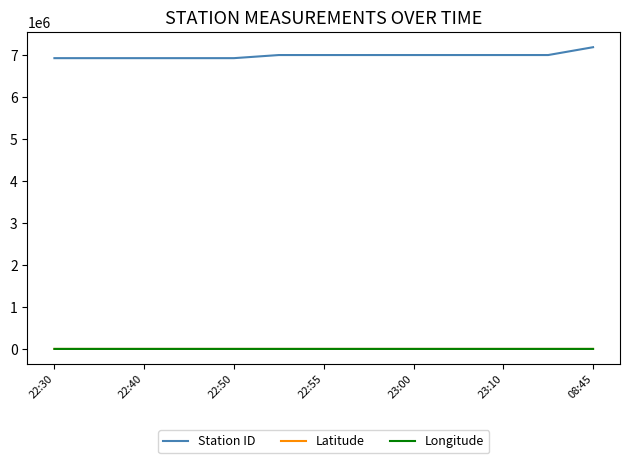

True or false: Longitude and Station ID cross at least once.

False